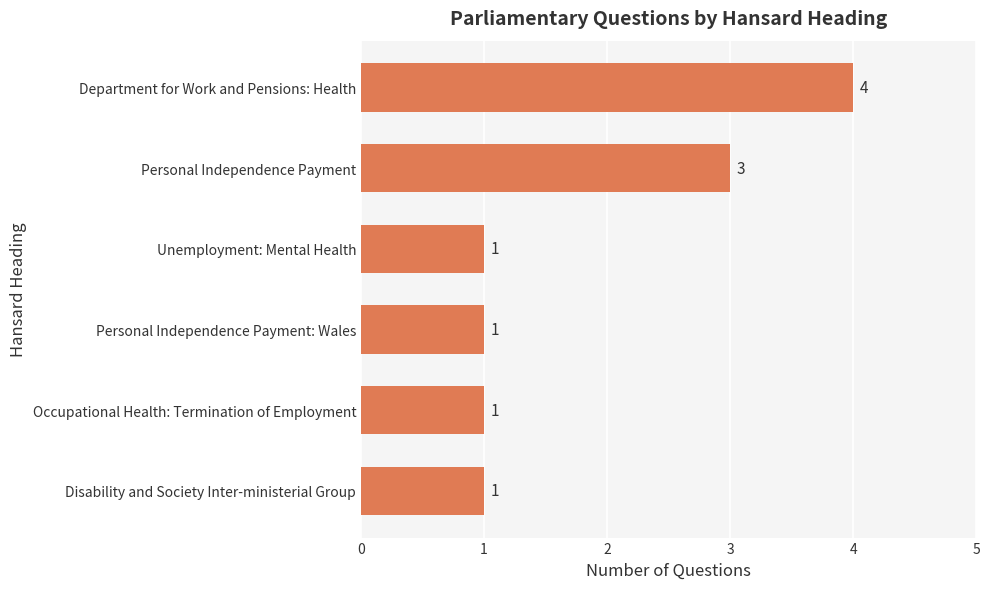

Count the values in the range 1 to 3.

5